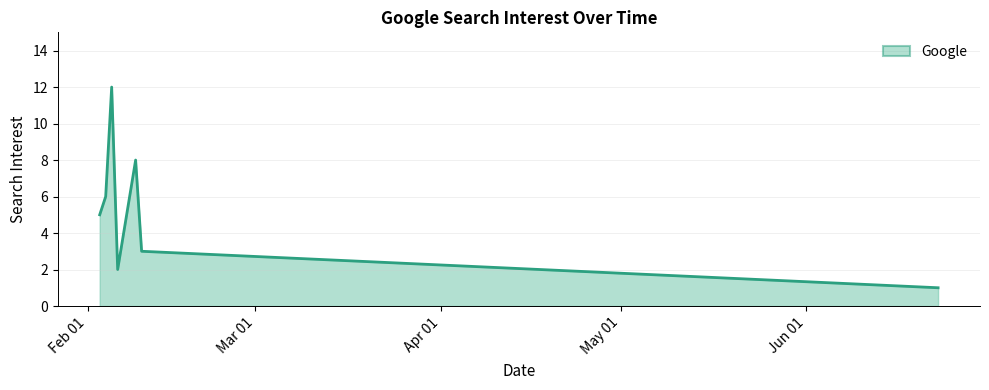

True or false: there are more than 0 points higher than both neighbors.

True